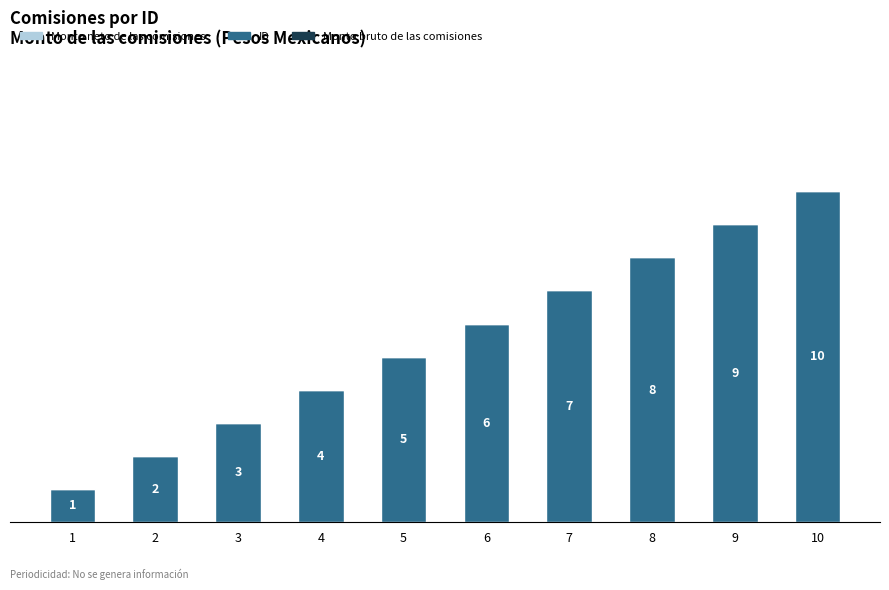

What is the value of the 6th bar from the left?

6